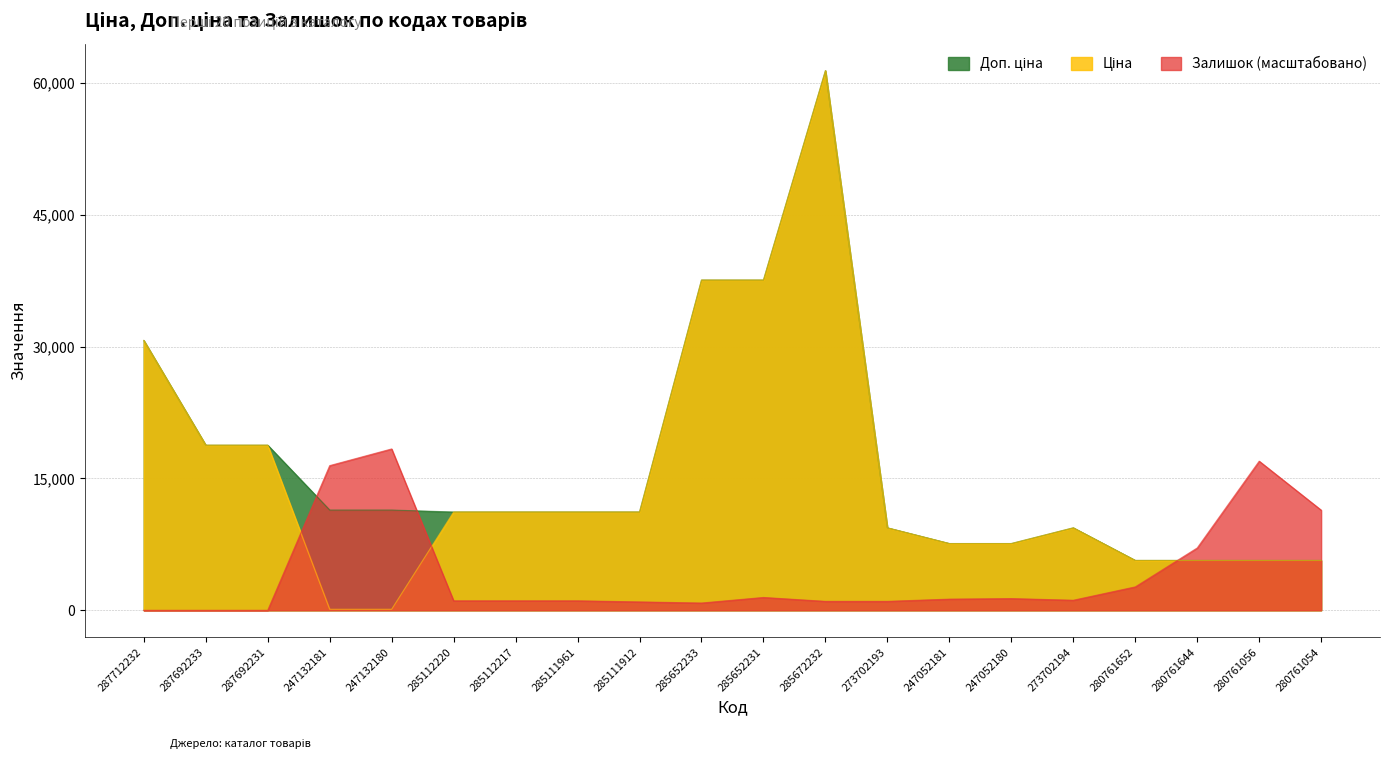

Where is the first local maximum for Доп. ціна?

285672232